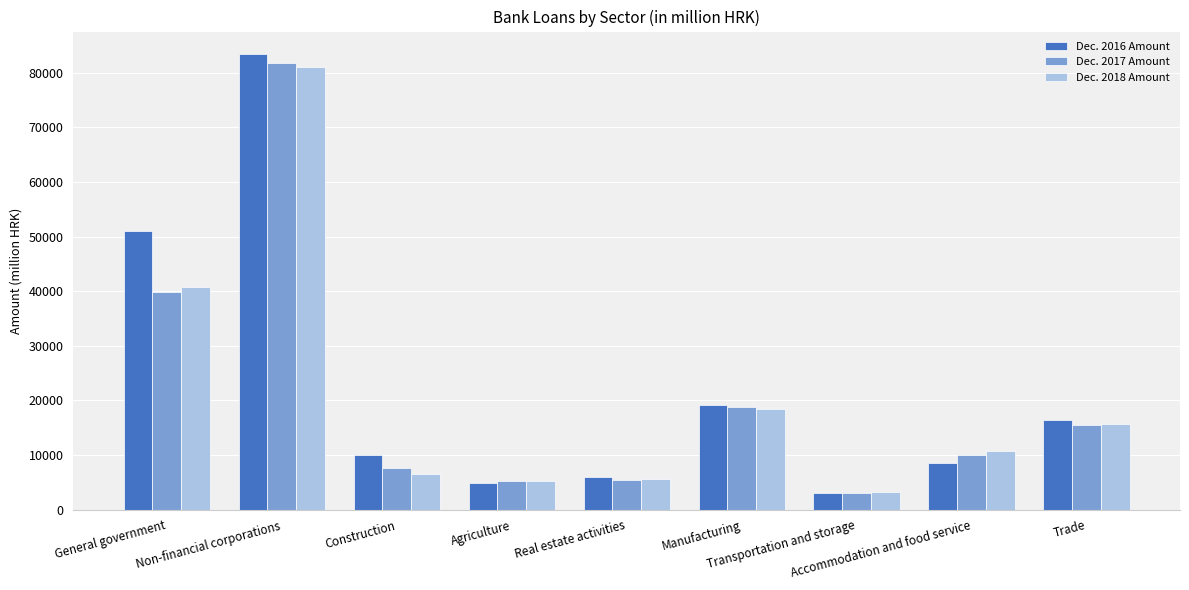

What is the difference between the second highest and second lowest values in the Dec. 2016 Amount series?

46025.2